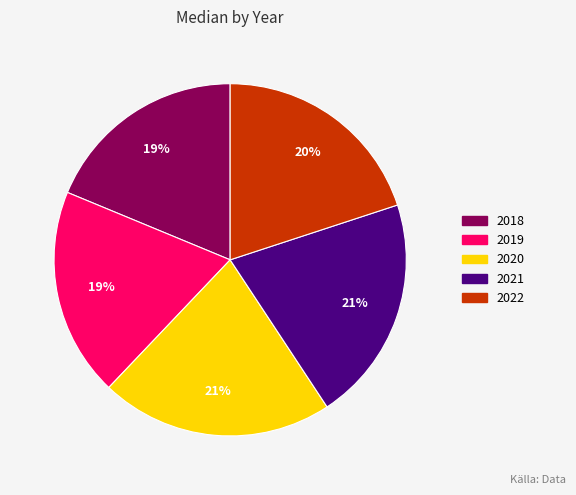

How many segments does this pie chart have?

5